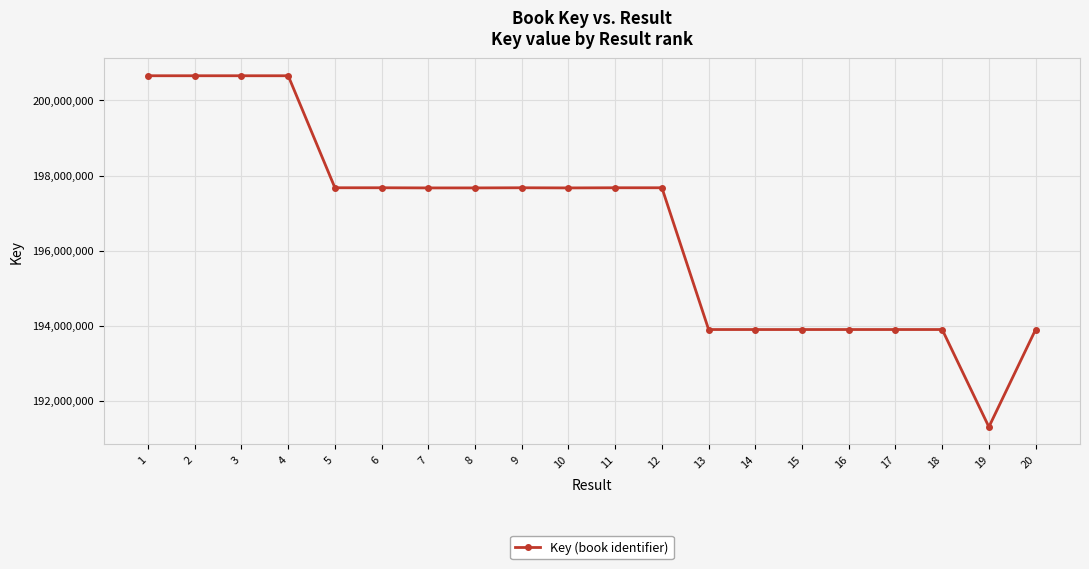

What is the change in value from 2 to 10?

-2988790